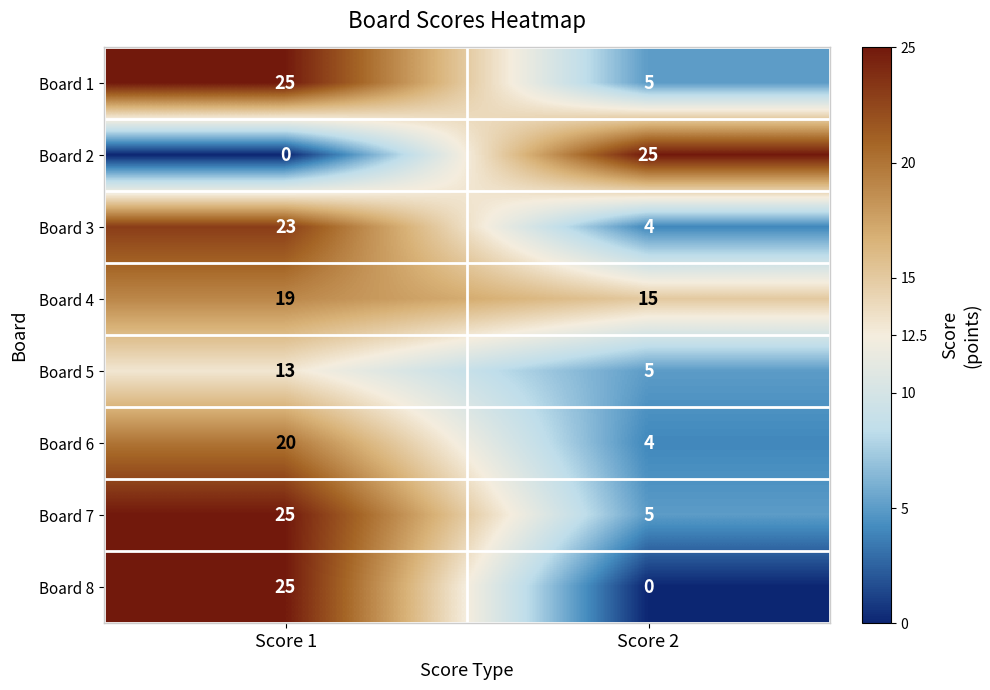

Reading right to left, what are all the values shown in this chart?

Board 1: 5	25
Board 2: 25	0
Board 3: 4	23
Board 4: 15	19
Board 5: 5	13
Board 6: 4	20
Board 7: 5	25
Board 8: 0	25